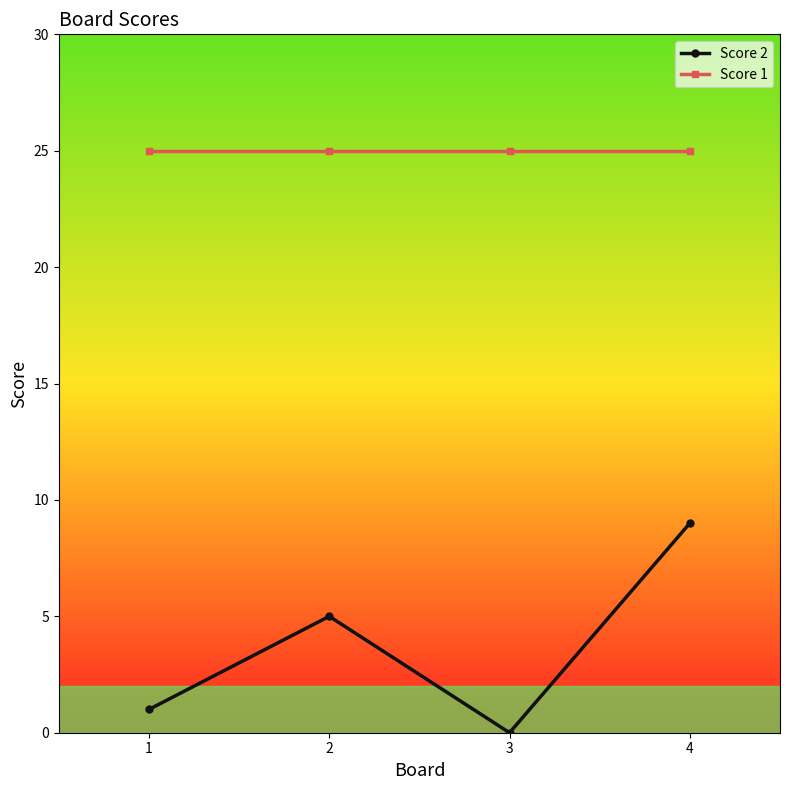

What is the sum of the Score 1 values at 4 and 3?

50